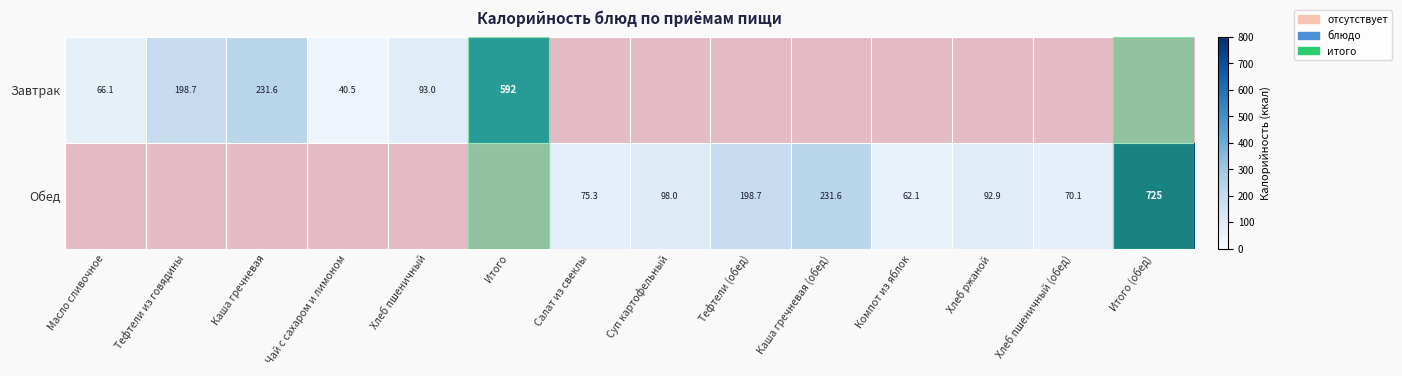

How many values in the Обед series are below 70?

1